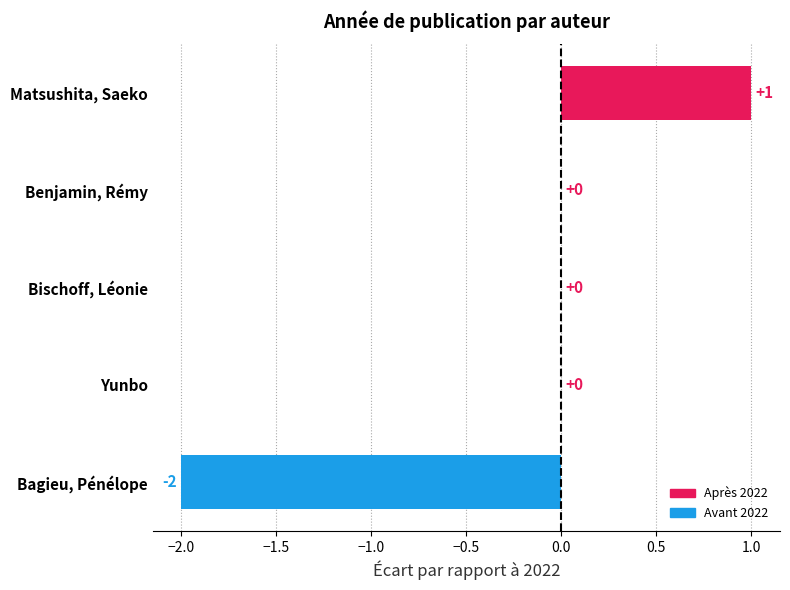

Between Bischoff, Léonie and Bagieu, Pénélope, which is larger?

Bischoff, Léonie